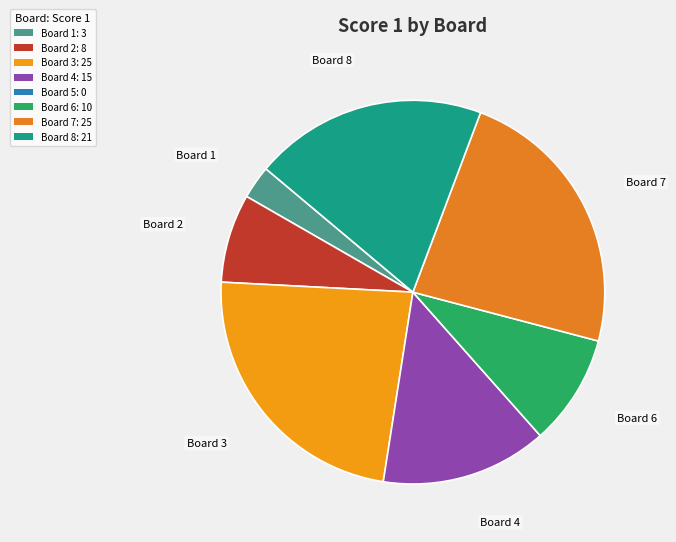

How many slices are in this pie chart?

7